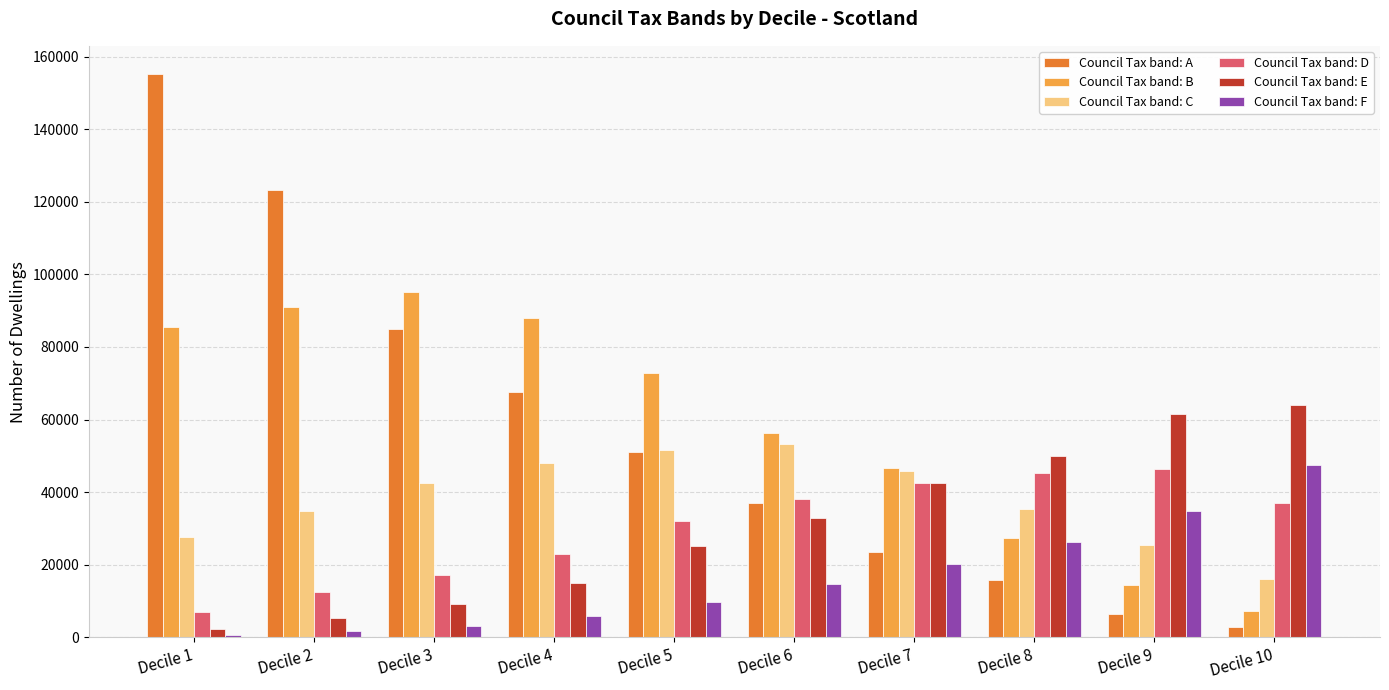

Count the number of data series in this chart.

6